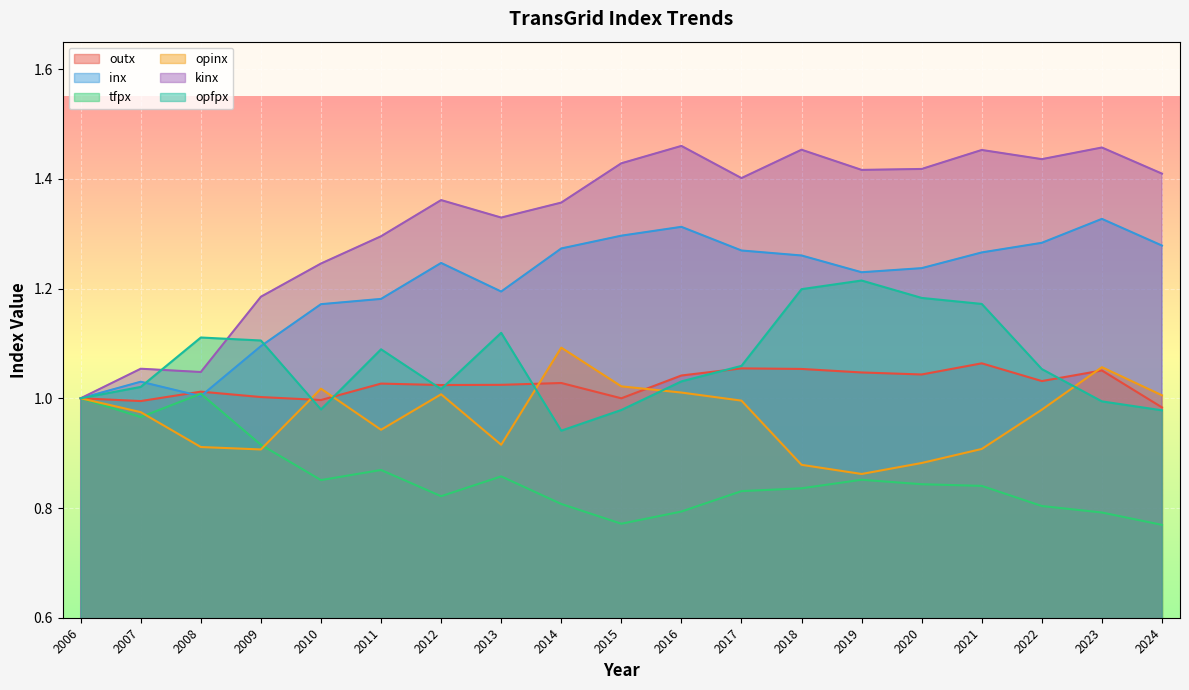

Where do outx and opinx first cross each other?

2009 and 2010